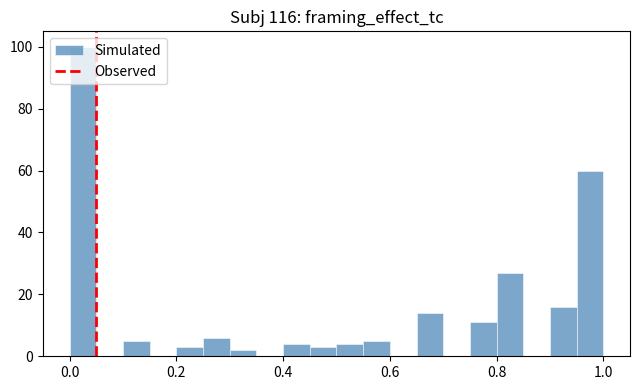

Around what value on the x-axis is the tallest bar? Give the approximate position of its centre, as read against the axis.

0.02